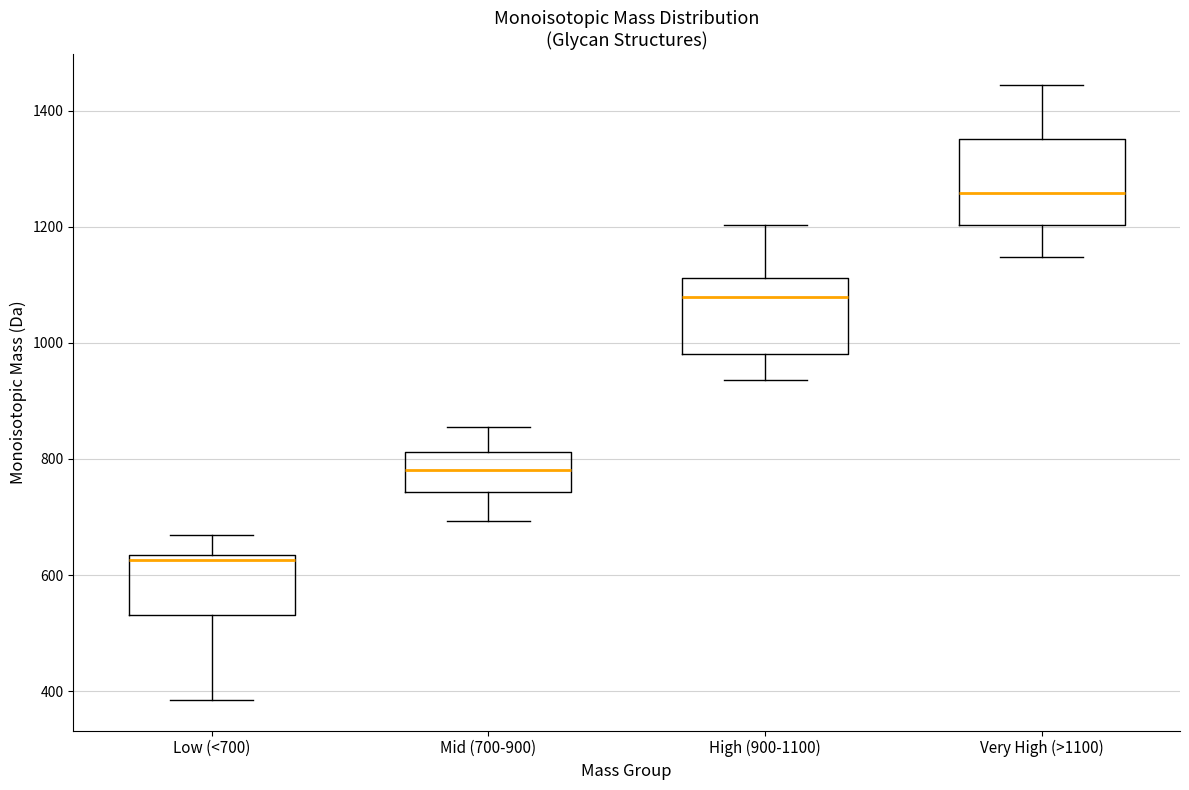

Reading left to right, read every box against the y-axis: the position of its median line, the range the box covers, and the ends of its whiskers. The values are not printed on the chart, so give them approximately, as read against the axis.

Low (<700): median 620, box 540 to 640, whiskers 380 to 660
Mid (700-900): median 780, box 740 to 820, whiskers 700 to 860
High (900-1100): median 1080, box 980 to 1120, whiskers 940 to 1200
Very High (>1100): median 1260, box 1200 to 1360, whiskers 1140 to 1440